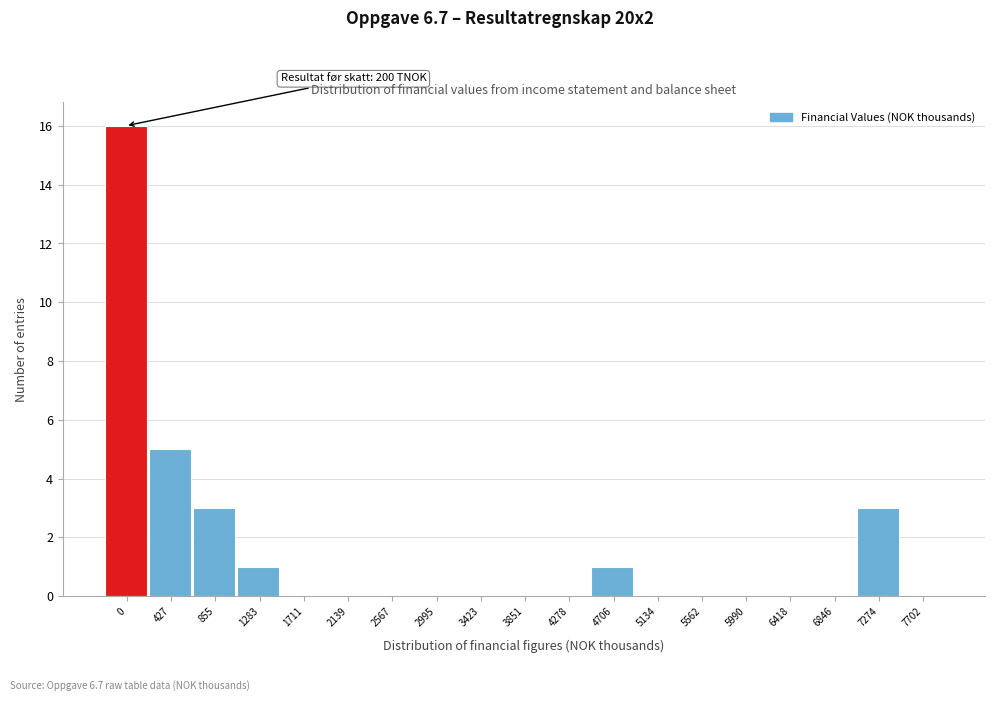

Reading left to right, what are all the values shown in this chart?

0=16	427=5	855=3	1283=1	1711=0	2139=0	2567=0	2995=0	3423=0	3851=0	4278=0	4706=1	5134=0	5562=0	5990=0	6418=0	6846=0	7274=3	7702=0